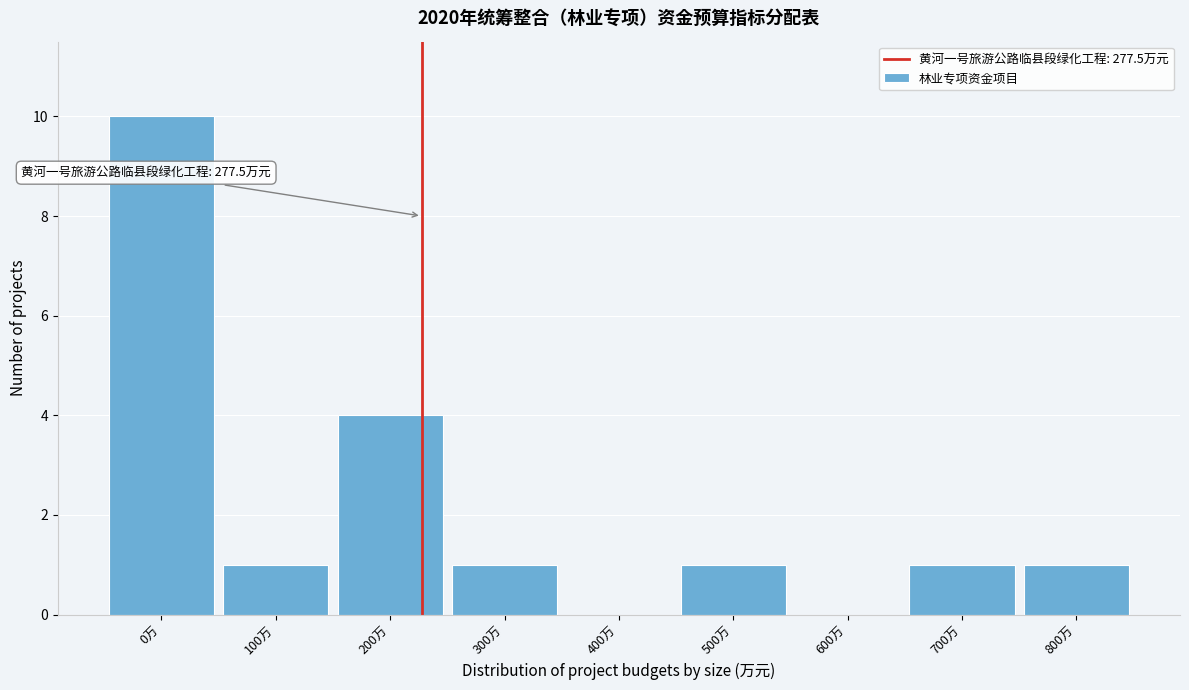

Reading left to right, what are all the values shown in this chart?

0万=10	100万=1	200万=4	300万=1	400万=0	500万=1	600万=0	700万=1	800万=1